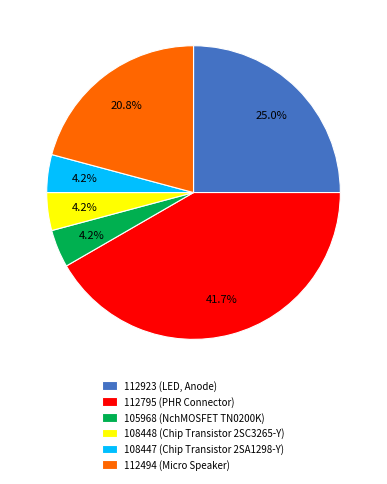

Does 112923 represent more than half of the total?

No